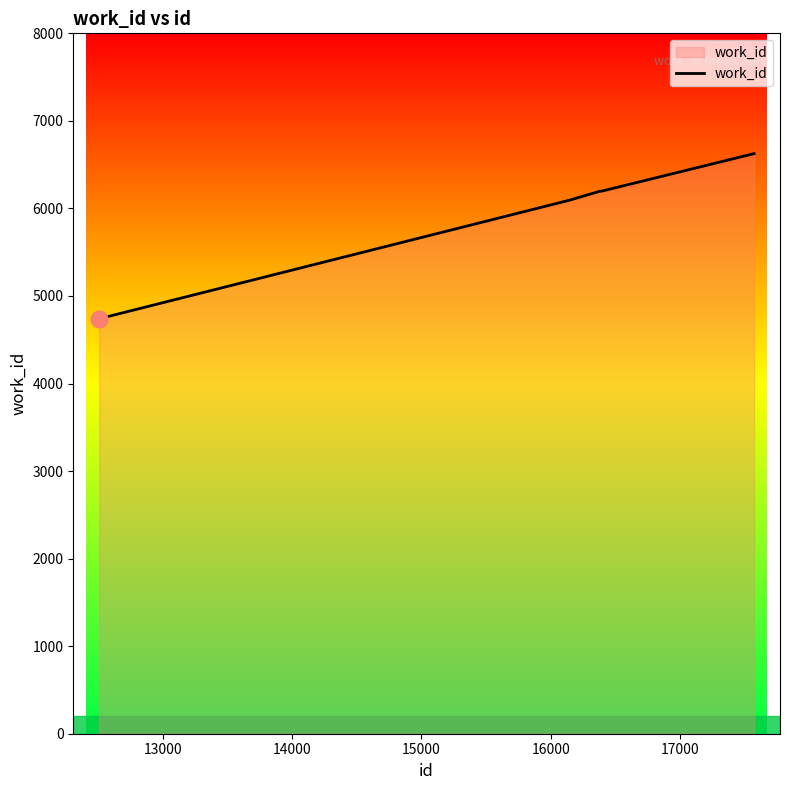

What is the difference between the maximum and second lowest values?

532